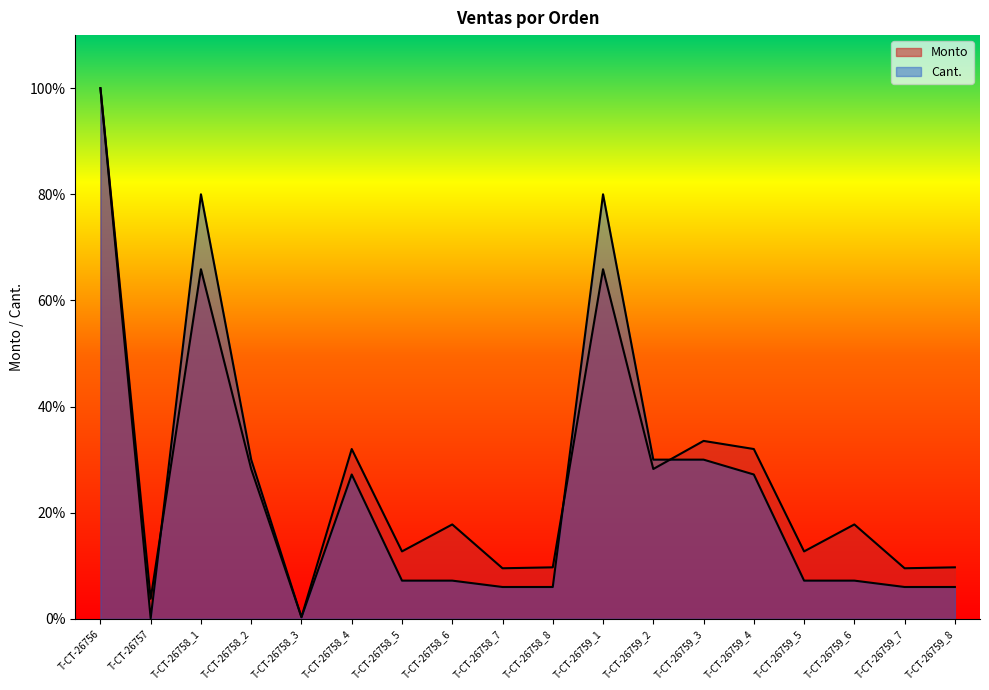

Reading left to right, list all the values displayed in this chart.

Monto: T-CT-26756=100.0	T-CT-26757=3.8	T-CT-26758_1=65.9	T-CT-26758_2=28.2	T-CT-26758_3=0.3	T-CT-26758_4=32.0	T-CT-26758_5=12.7	T-CT-26758_6=17.8	T-CT-26758_7=9.5	T-CT-26758_8=9.7	T-CT-26759_1=65.9	T-CT-26759_2=28.2	T-CT-26759_3=33.5	T-CT-26759_4=32.0	T-CT-26759_5=12.7	T-CT-26759_6=17.8	T-CT-26759_7=9.5	T-CT-26759_8=9.7
Cant.: T-CT-26756=100.0	T-CT-26757=0.1	T-CT-26758_1=80.0	T-CT-26758_2=30.0	T-CT-26758_3=0.3	T-CT-26758_4=27.2	T-CT-26758_5=7.2	T-CT-26758_6=7.2	T-CT-26758_7=6.0	T-CT-26758_8=6.0	T-CT-26759_1=80.0	T-CT-26759_2=30.0	T-CT-26759_3=30.0	T-CT-26759_4=27.2	T-CT-26759_5=7.2	T-CT-26759_6=7.2	T-CT-26759_7=6.0	T-CT-26759_8=6.0